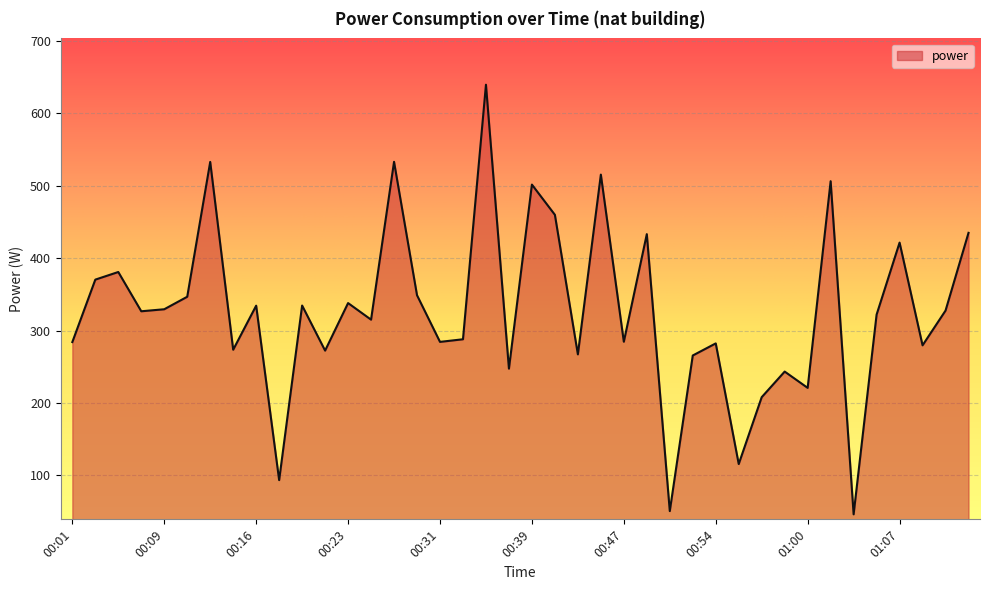

How many interior local peaks (higher than both neighbors) does the data have?

14